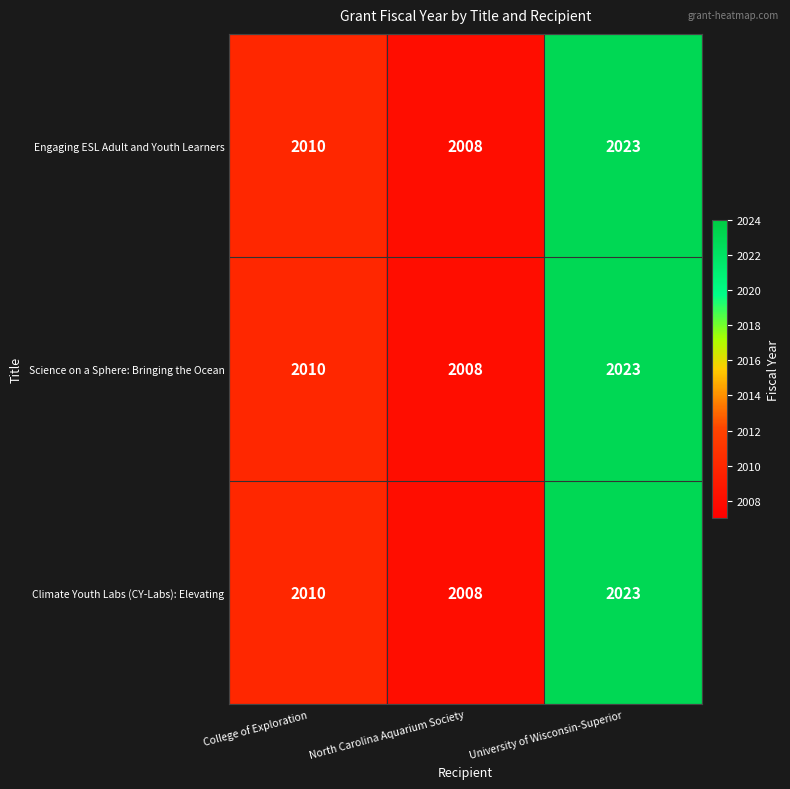

What is the total value across all series at North Carolina Aquarium Society?

6024